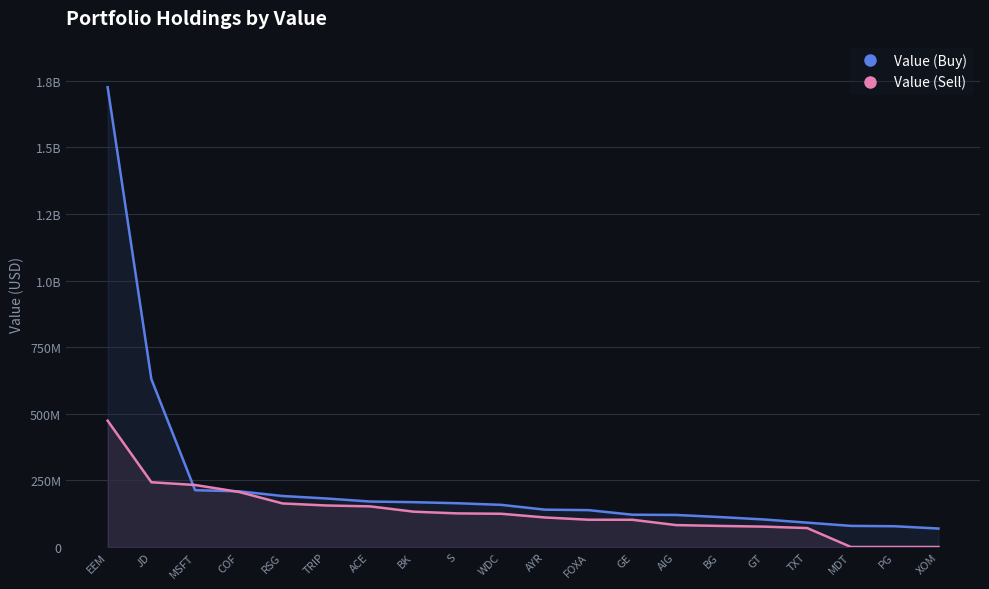

What is the sum of all Value (Buy) values?

4865645000